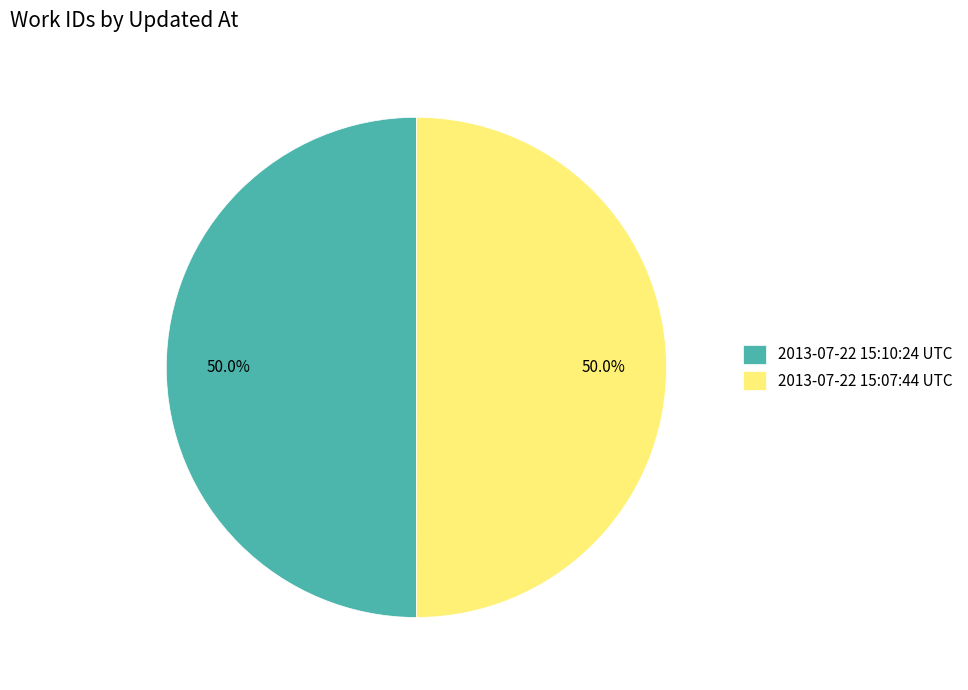

To the nearest percent, what portion does 2013-07-22 15:07:44 UTC represent?

50%